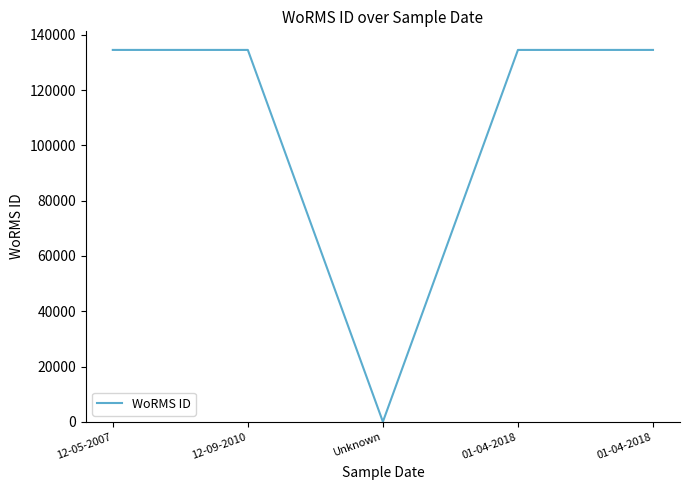

True or false: the data shows 37770 at 12-09-2010.

False